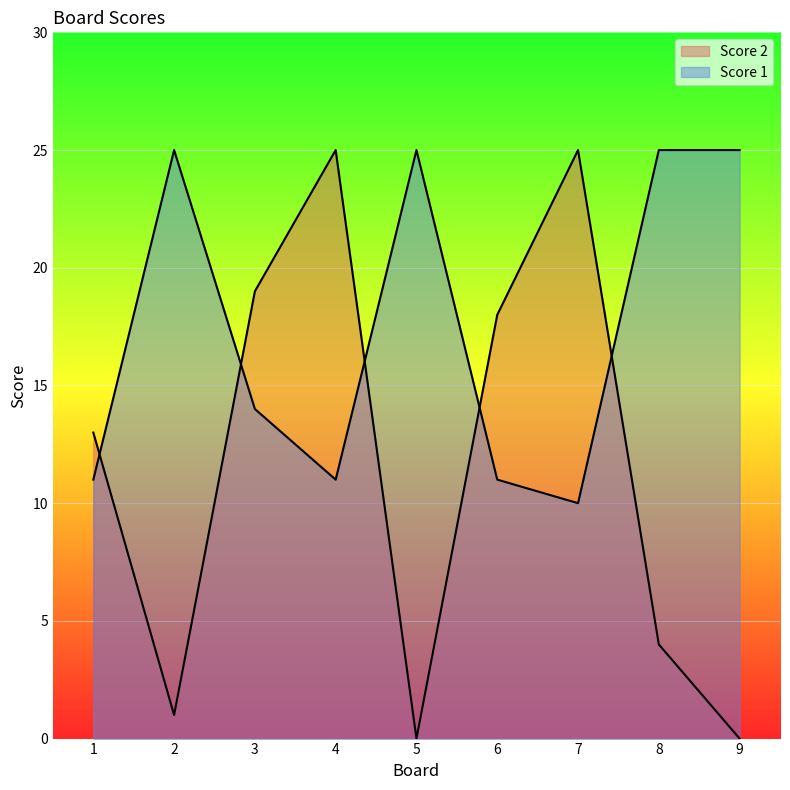

What is the value of the Score 1 point at the 7th from the left?

10